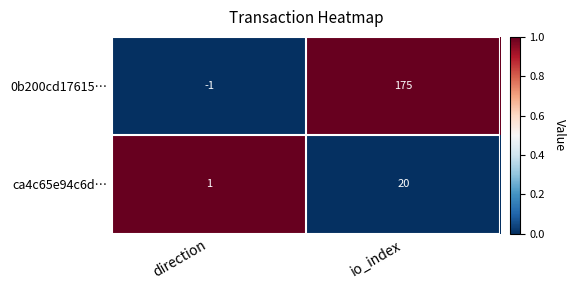

Count the number of data series in this chart.

2